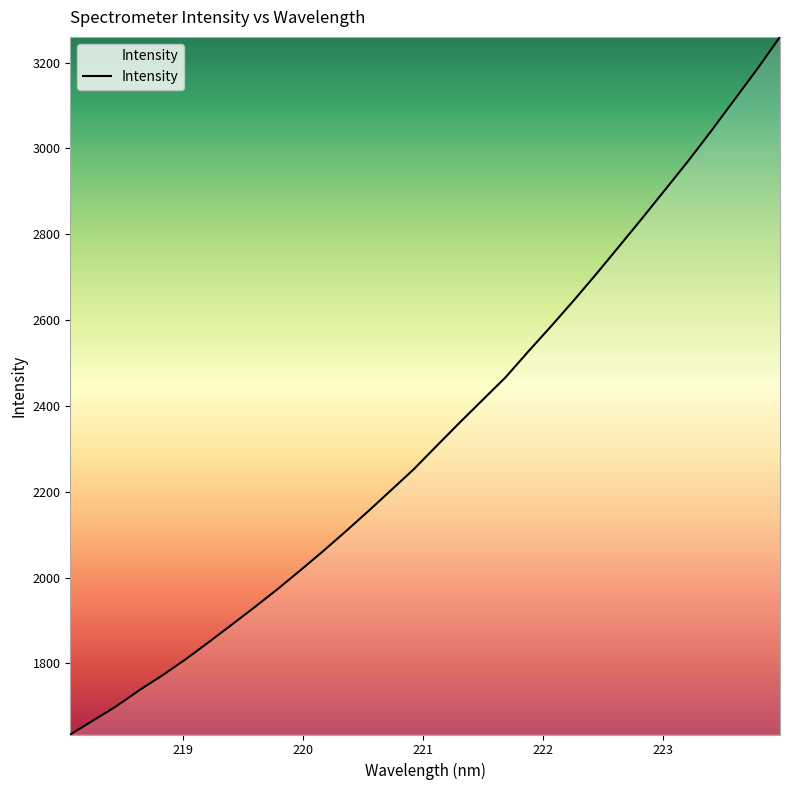

What is the difference between the maximum and minimum values?

1625.9